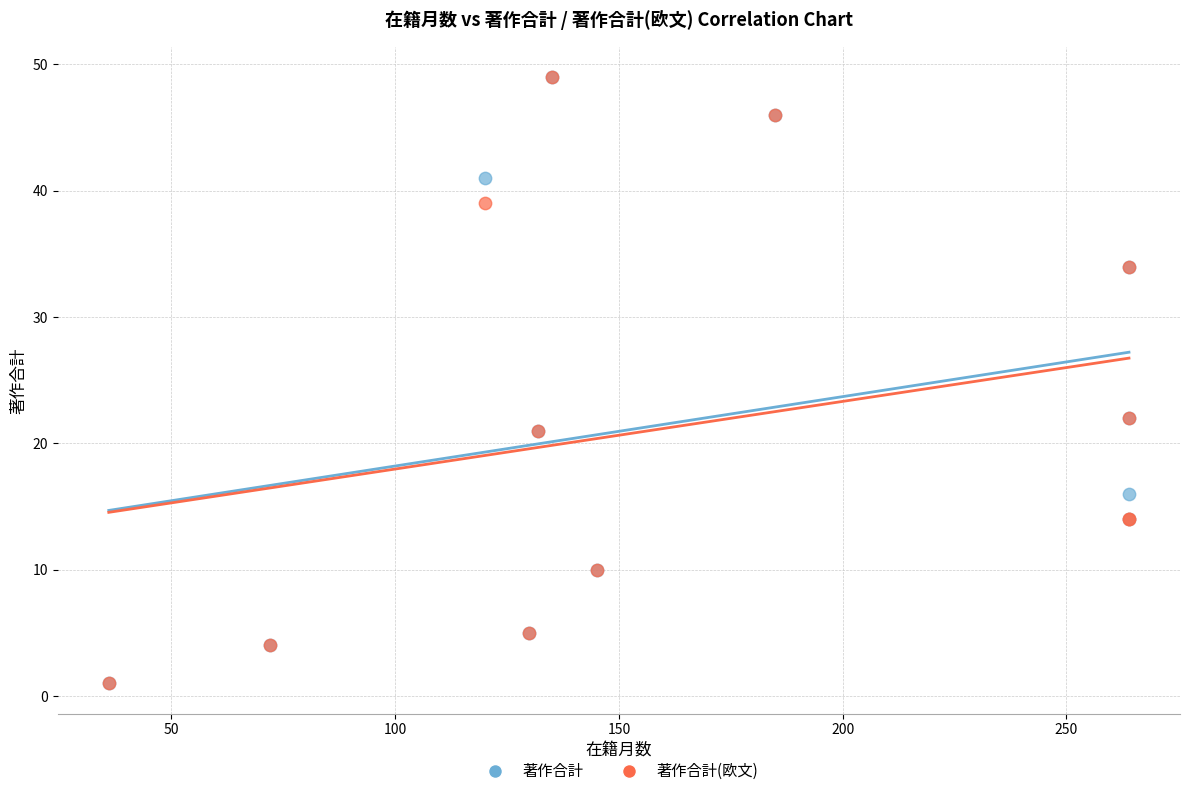

What are all the series names shown in the legend?

著作合計, 著作合計(欧文)